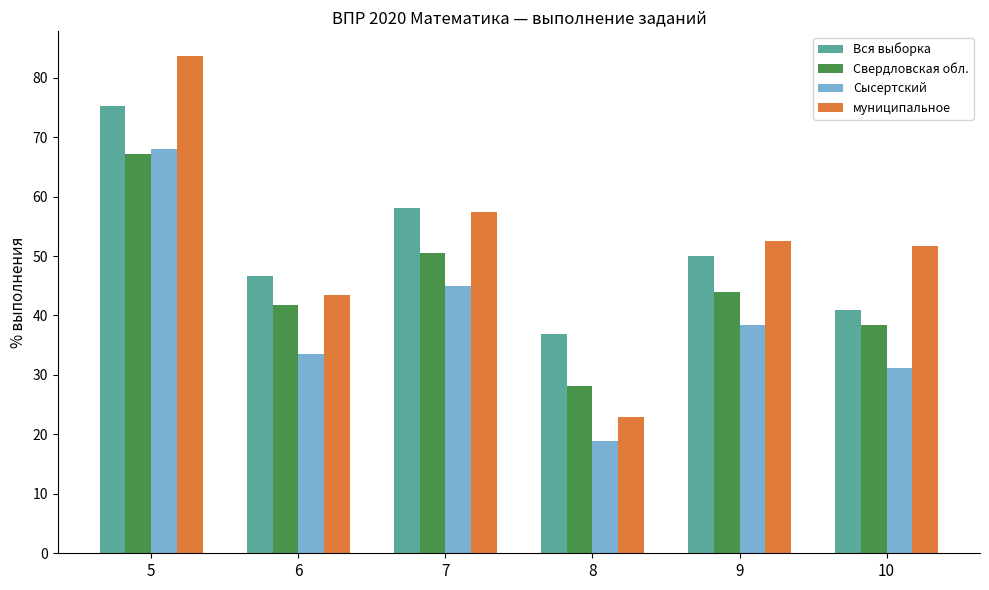

What is the approximate value of муниципальное at 6?

43.4